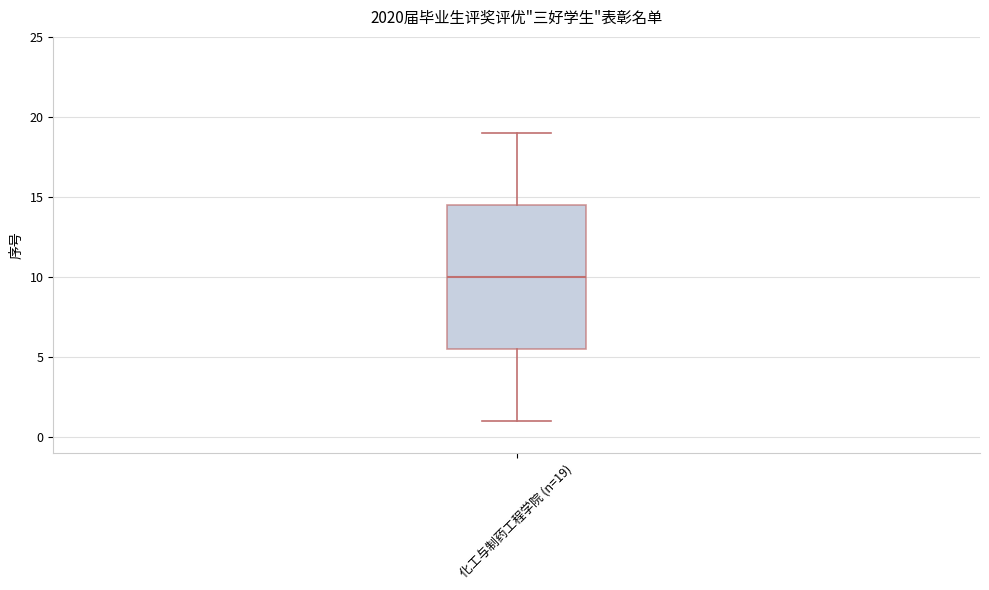

Transcribe this box plot: give where the median line is, the range the box spans, and where the two whiskers end, as read against the y-axis. The values are not printed on the chart, so give them approximately, as read against the axis.

median 10.0, box 5.5 to 14.5, whiskers 1.0 to 19.0